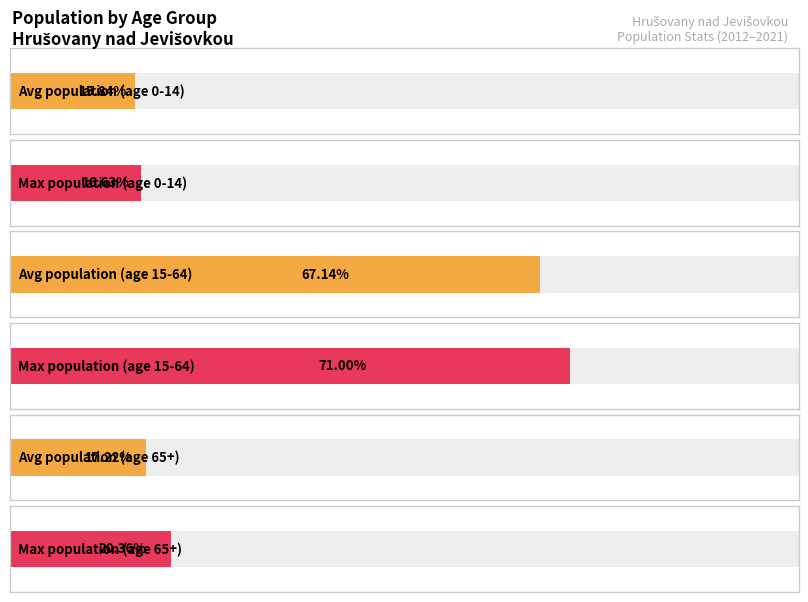

At 2017, list the series in order from largest to smallest.

15-64, 65+, 0-14